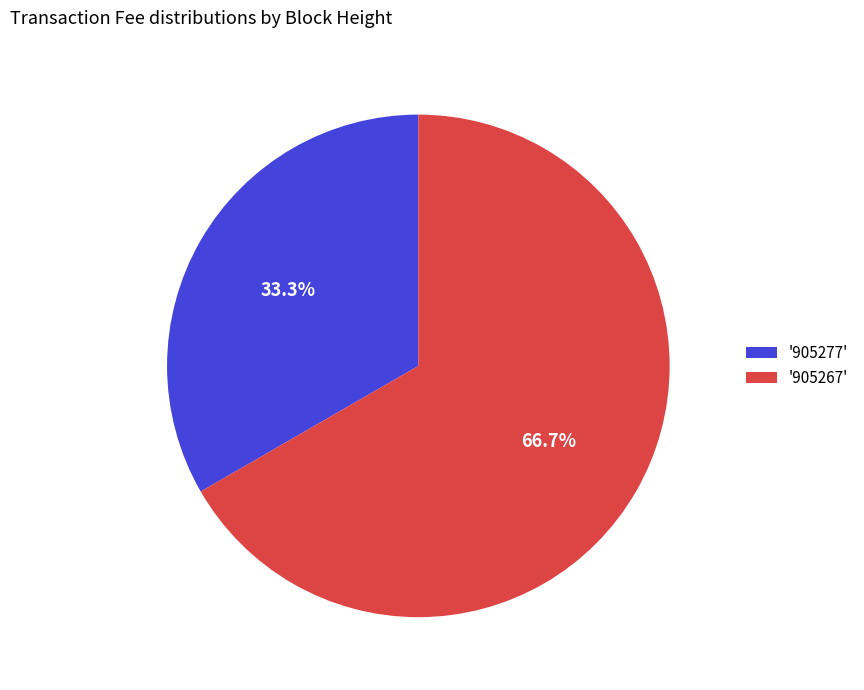

Which category has the smallest portion of the pie?

'905277'